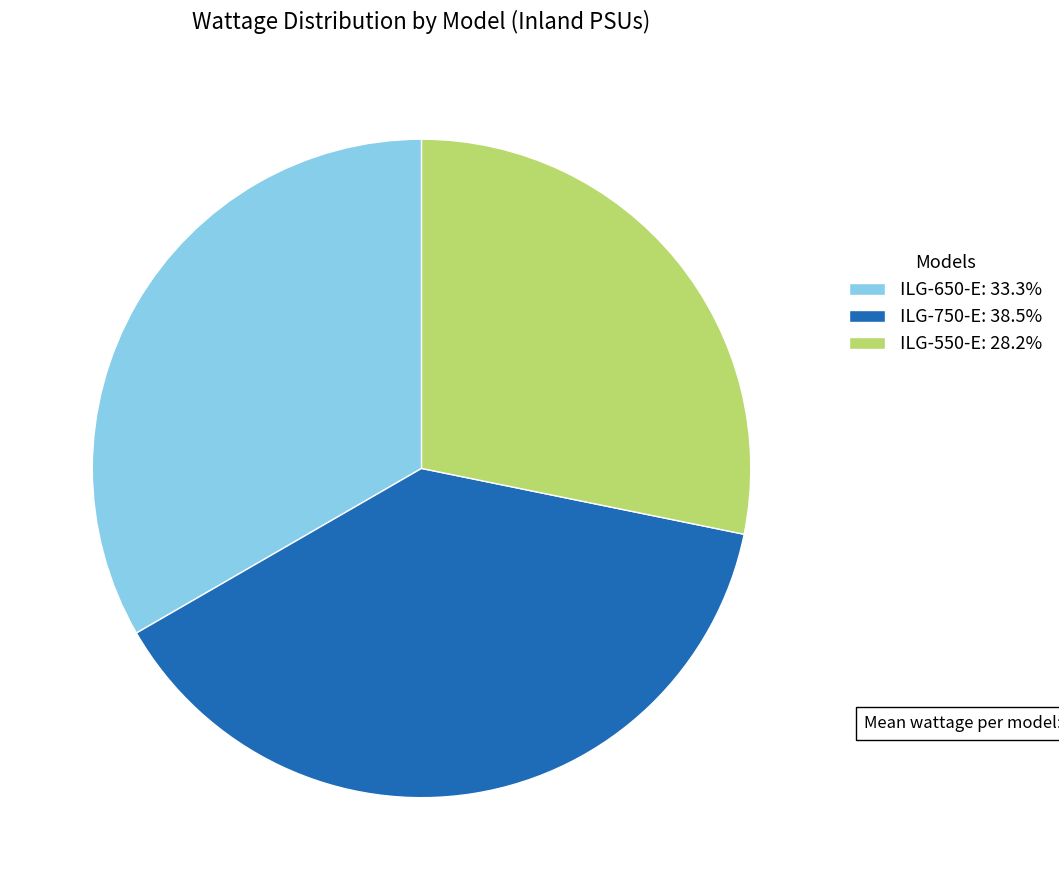

Between ILG-550-E and ILG-650-E, which is larger?

ILG-650-E